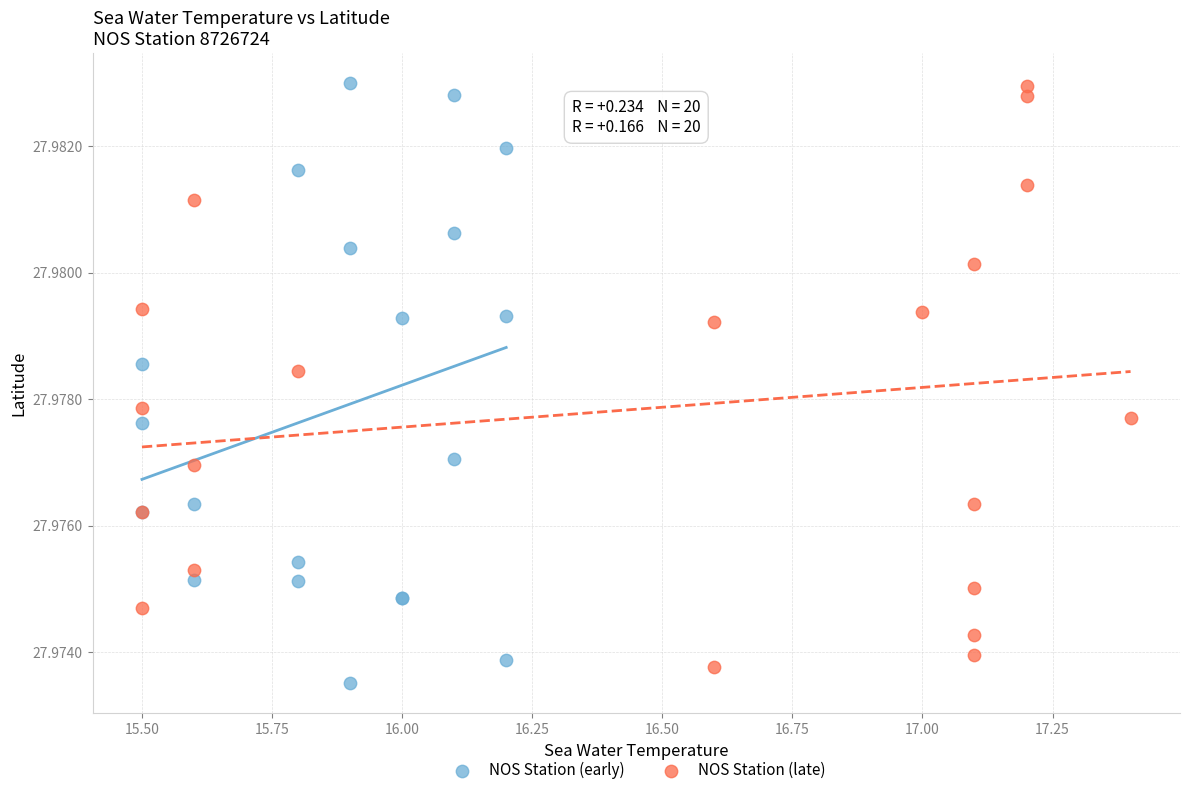

Which series has the largest Y range (max minus min)?

NOS Station (early)